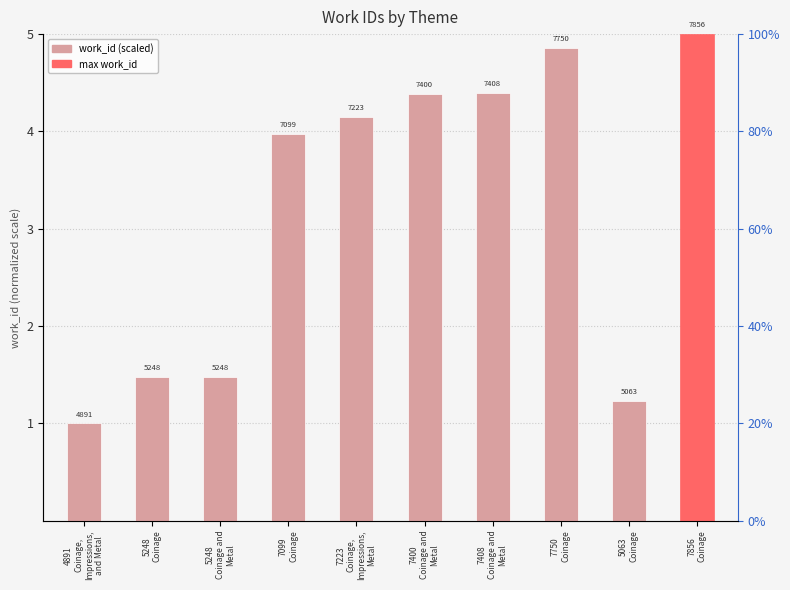

What position from the left is 7750
Coinage?

8